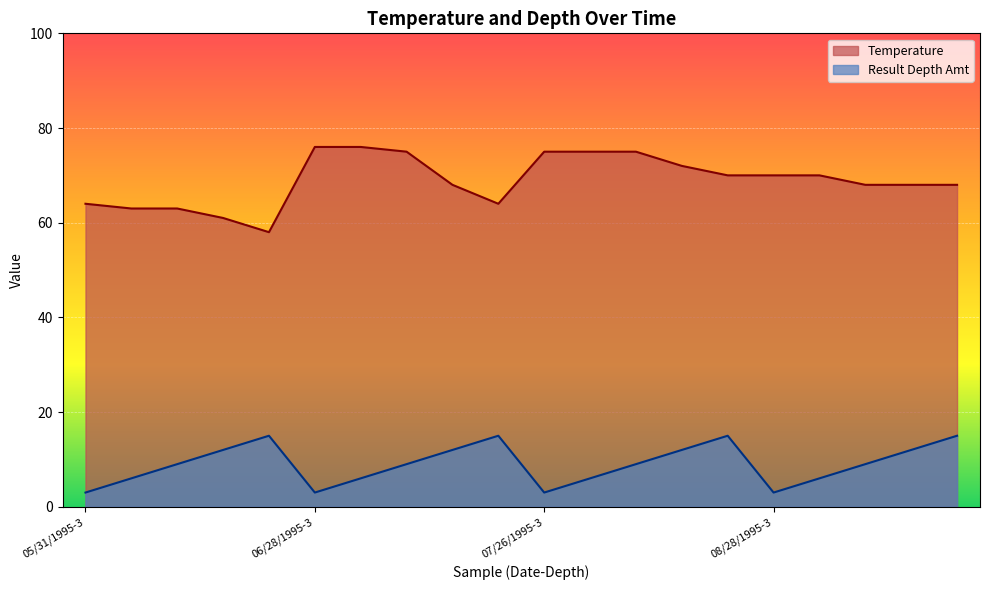

True or false: Result Depth Amt and Temperature cross at least once.

False